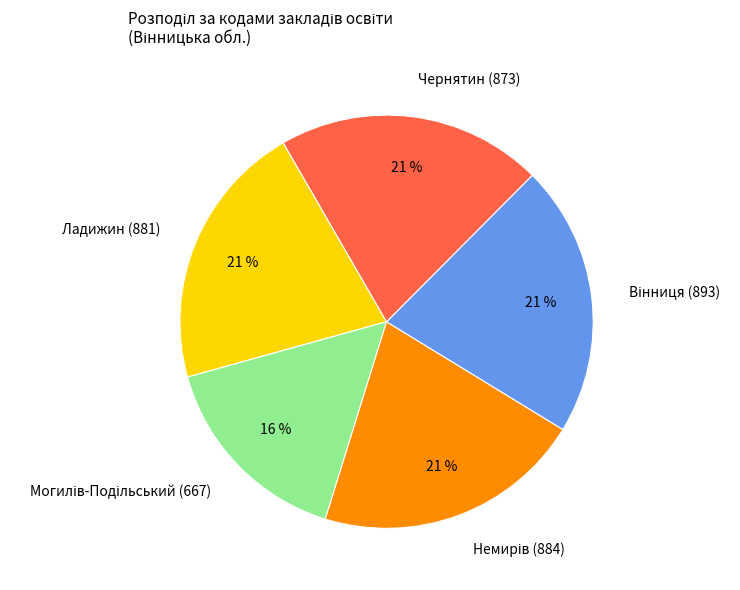

To the nearest percent, what is the average slice percentage?

20%